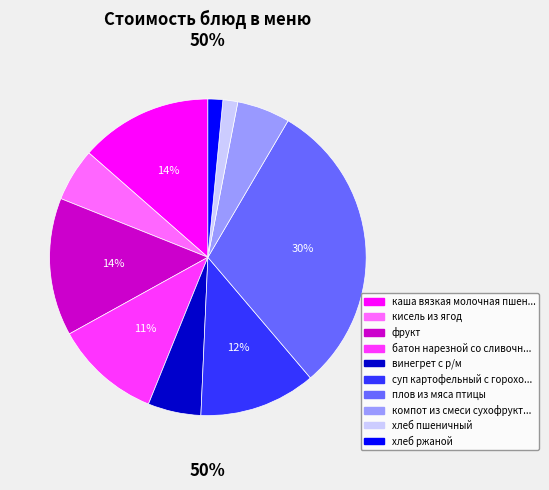

The хлеб ржаной slice represents 7% of the pie. True or false?

False